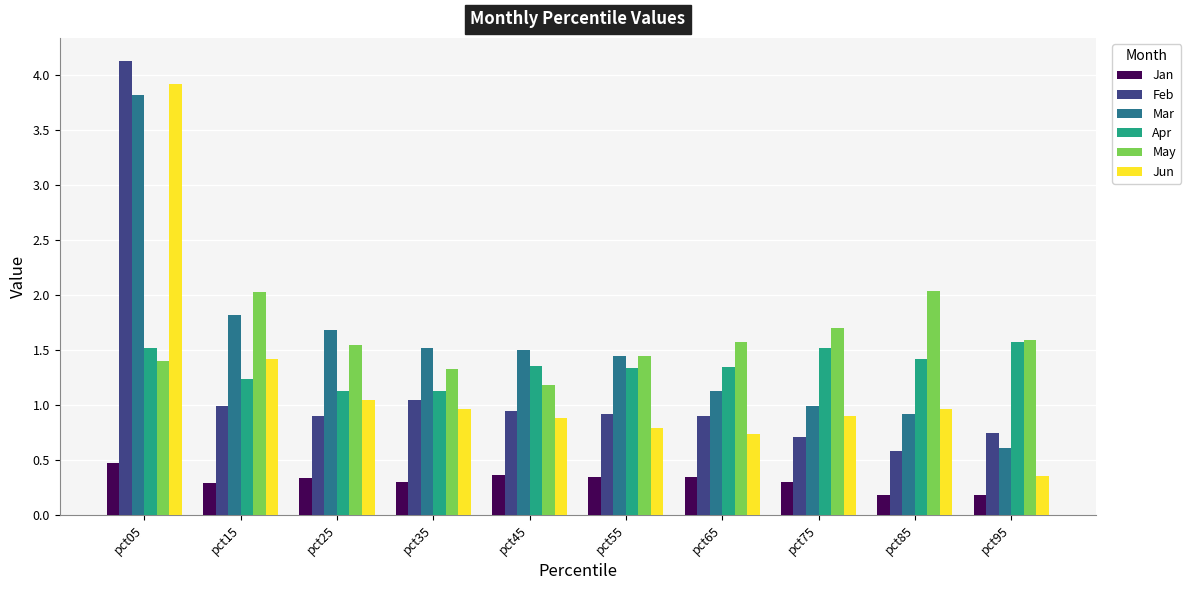

Which series has the largest total across all categories?

May